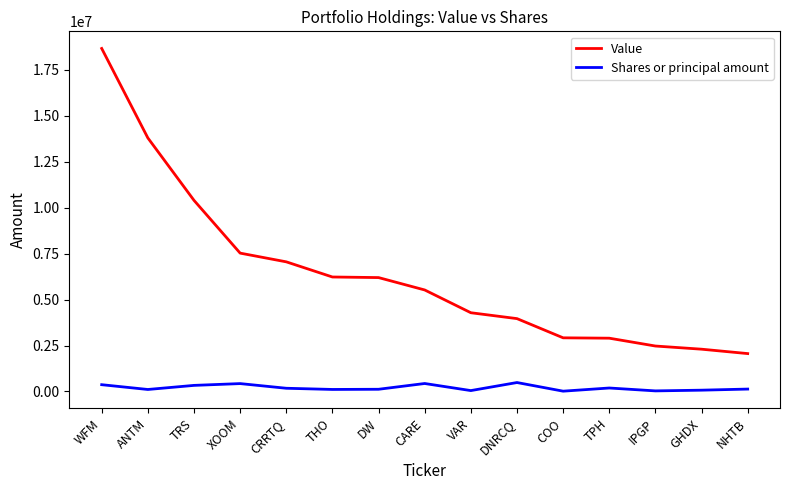

Between ANTM and COO, which series saw the biggest shift?

Value